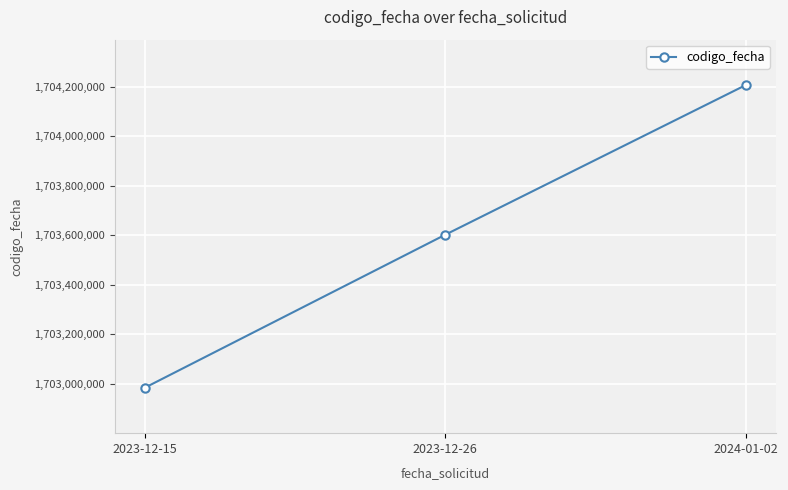

What is the change in value from 2023-12-26 to 2024-01-02?

+603954